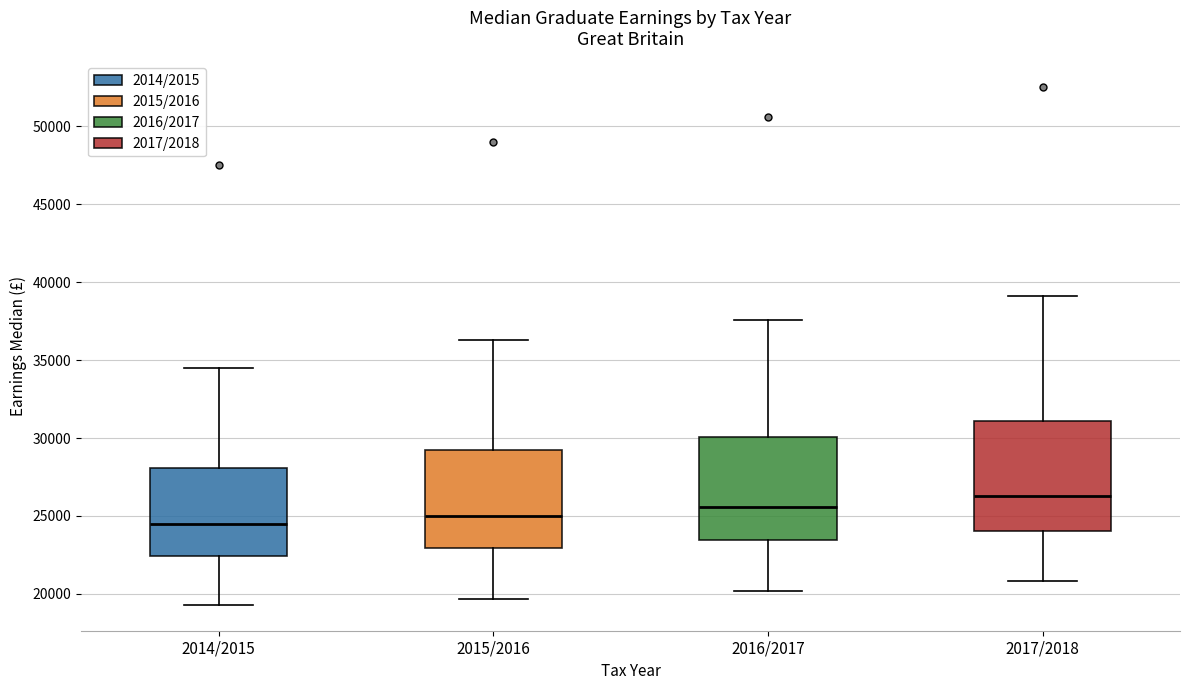

Reading left to right, read every box against the y-axis: the position of its median line, the range the box covers, and the ends of its whiskers. The values are not printed on the chart, so give them approximately, as read against the axis.

2014/2015: median 24500, box 22500 to 28000, whiskers 19500 to 34500
2015/2016: median 25000, box 23000 to 29500, whiskers 19500 to 36500
2016/2017: median 25500, box 23500 to 30000, whiskers 20000 to 37500
2017/2018: median 26500, box 24000 to 31000, whiskers 21000 to 39000